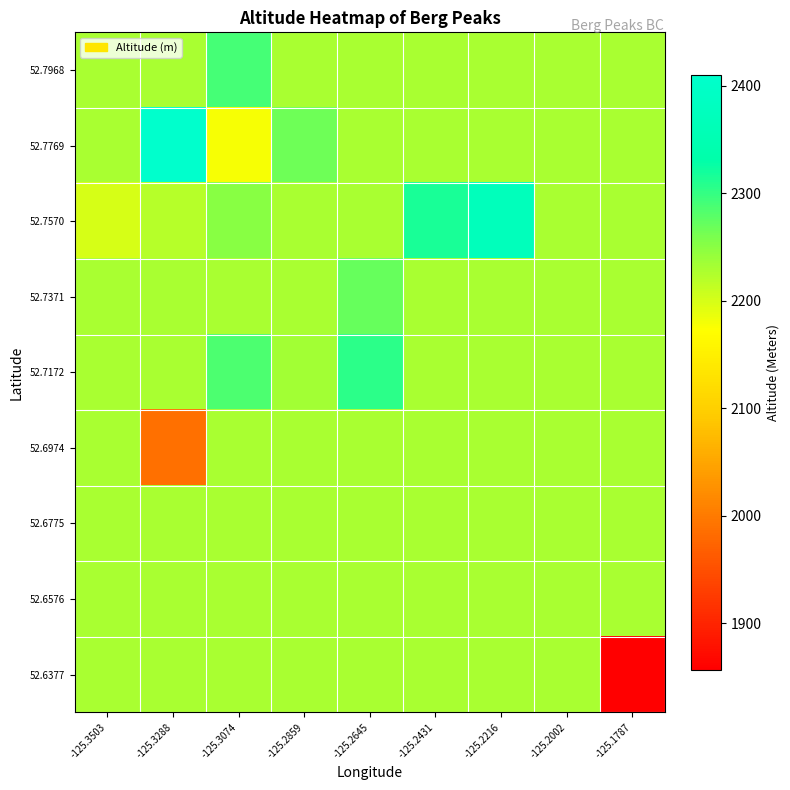

What is the difference between the highest and lowest values at -125.3288?

423.0